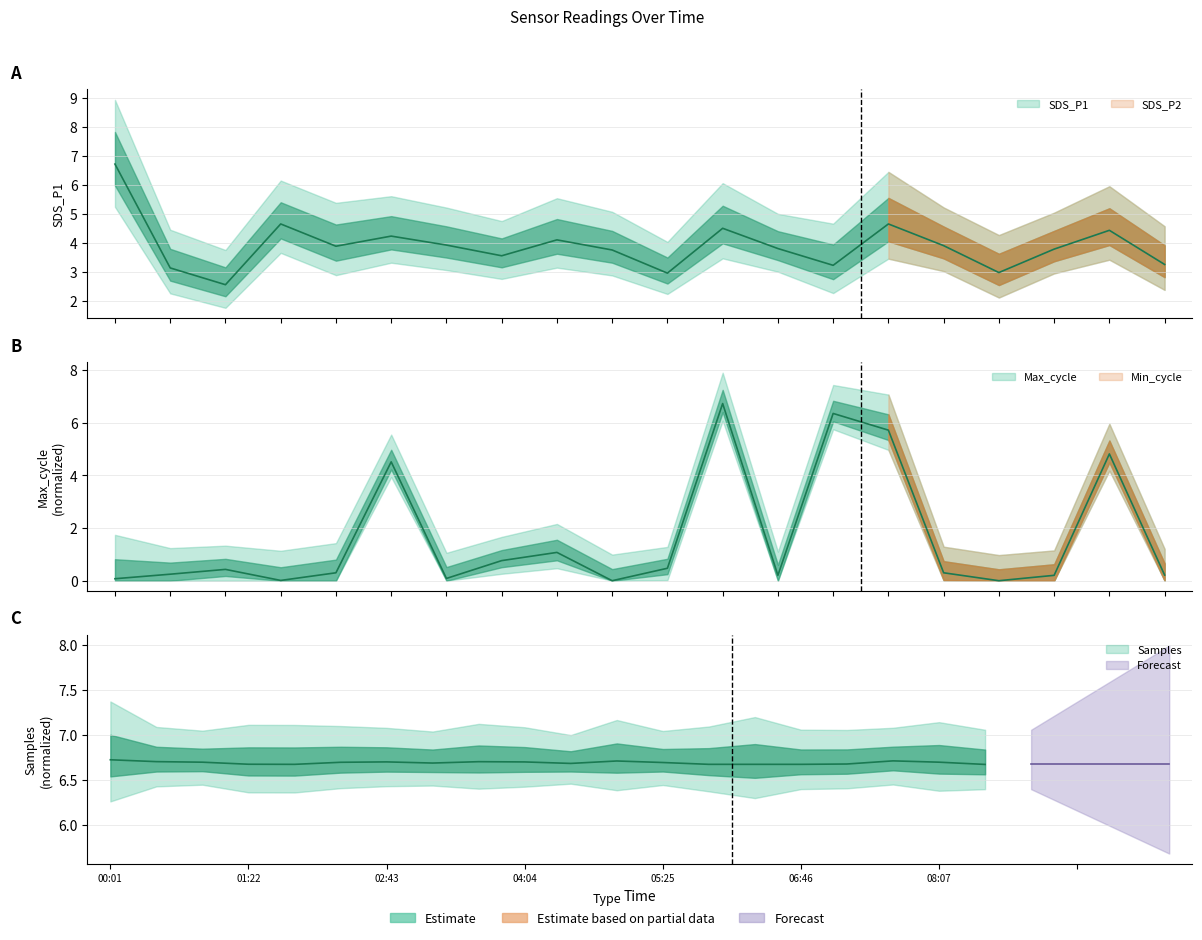

How many data points in SDS_P1 are less than 3?

3